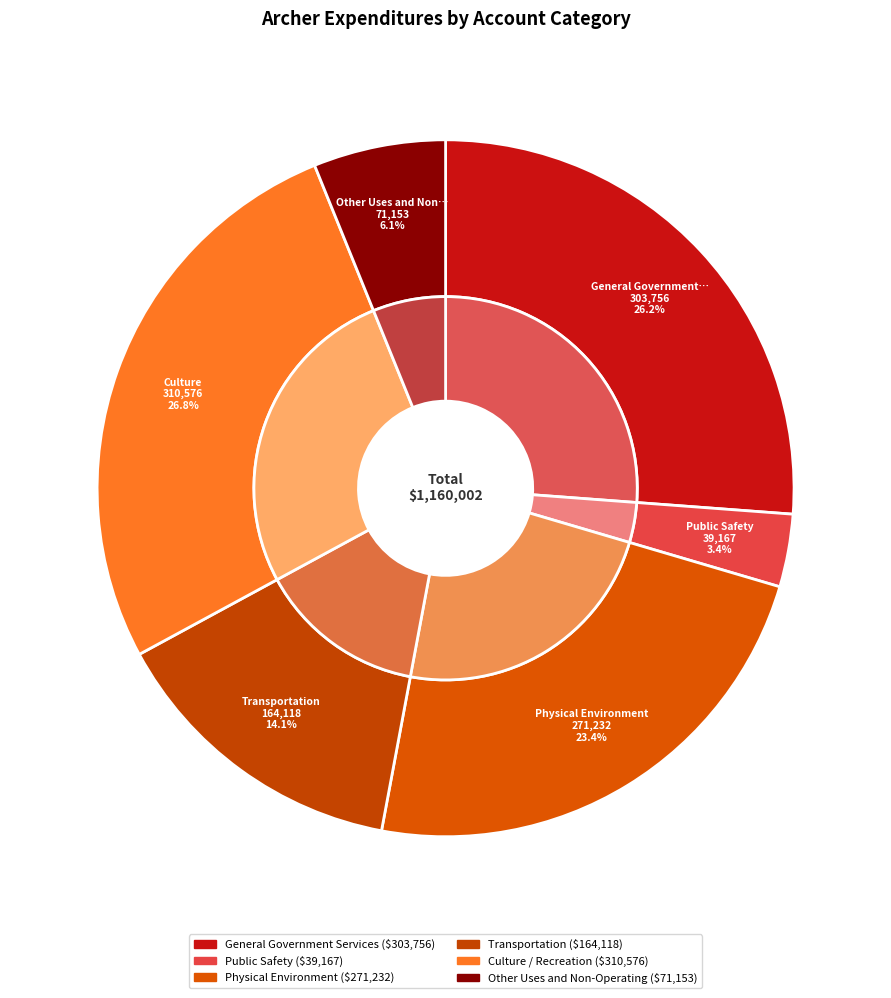

What is the change in value from General Government Services to Physical Environment?

-32524